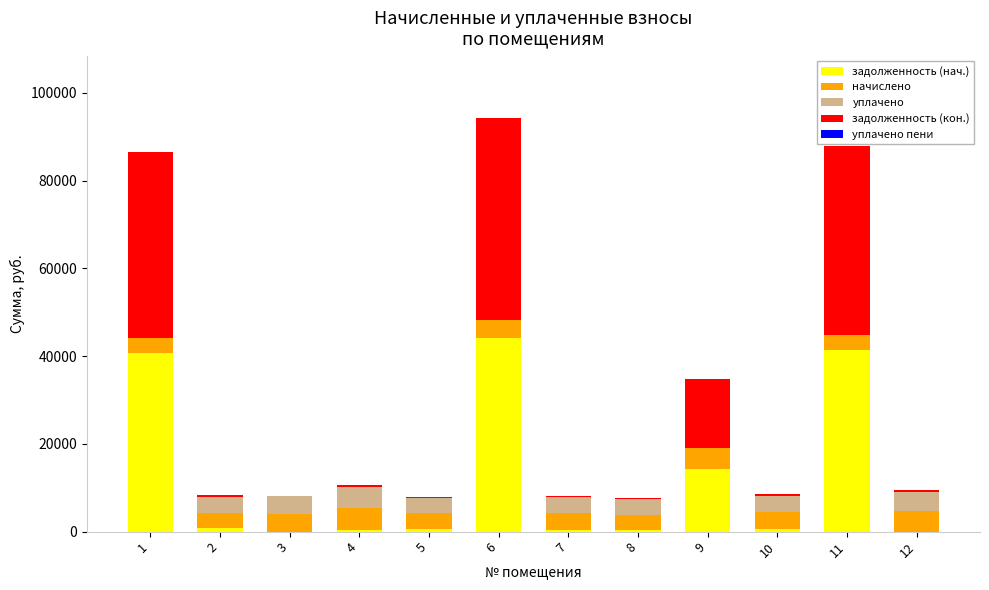

What is the maximum value for задолженность (нач.)?

44130.0